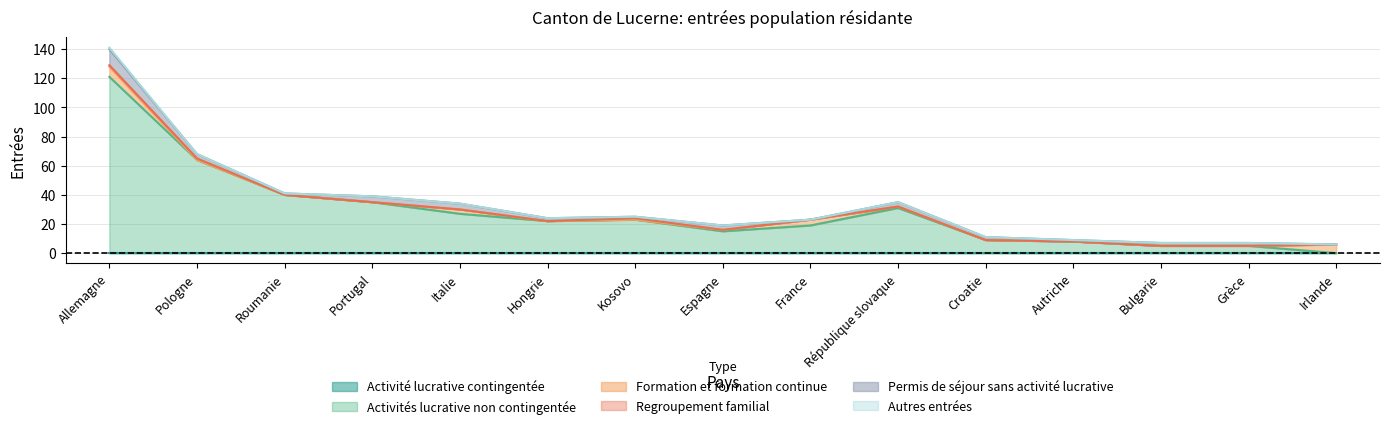

True or false: Autres entrées has more than 2 interior local peaks.

False